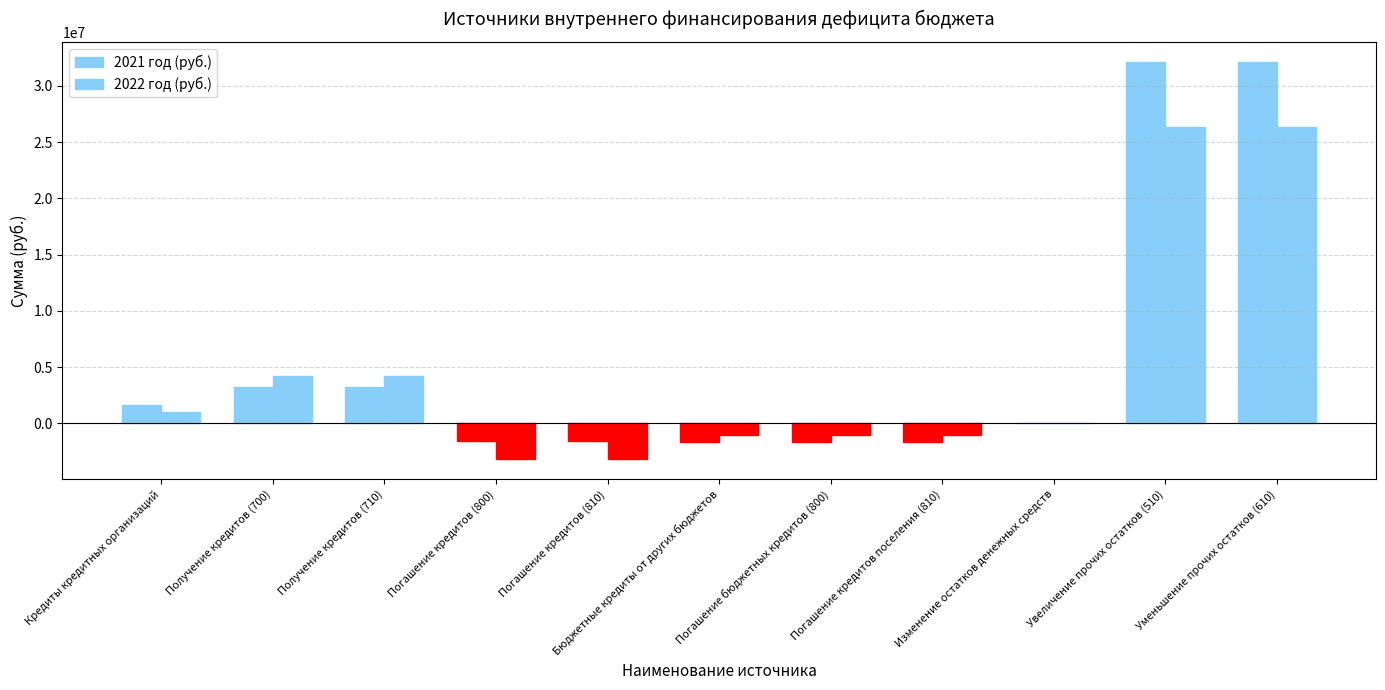

How many series are shown in this chart?

2